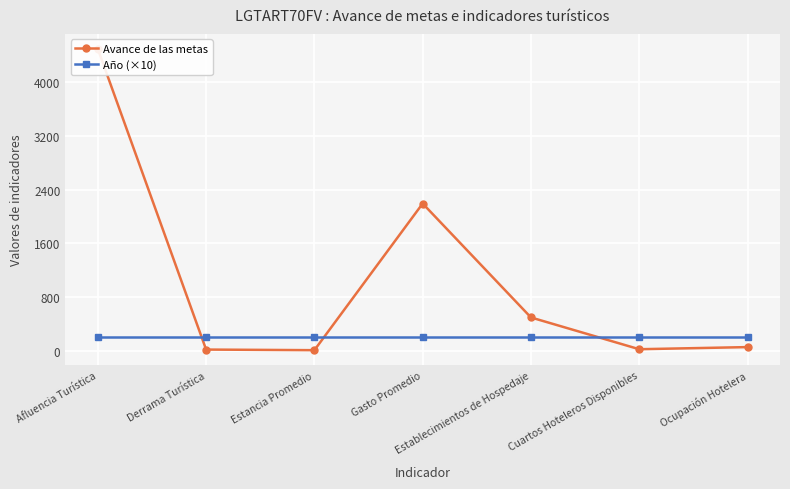

What is the difference between the maximum and second lowest values in the Avance de las metas series?

4482.9